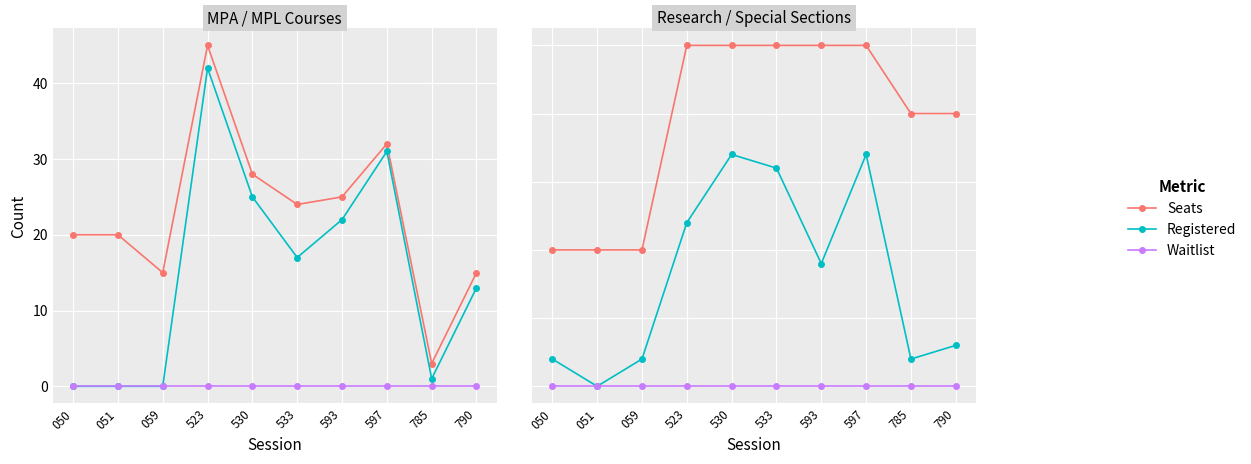

List the labels in order of Waitlist value, smallest first.

050, 051, 059, 523, 530, 533, 593, 597, 785, 790